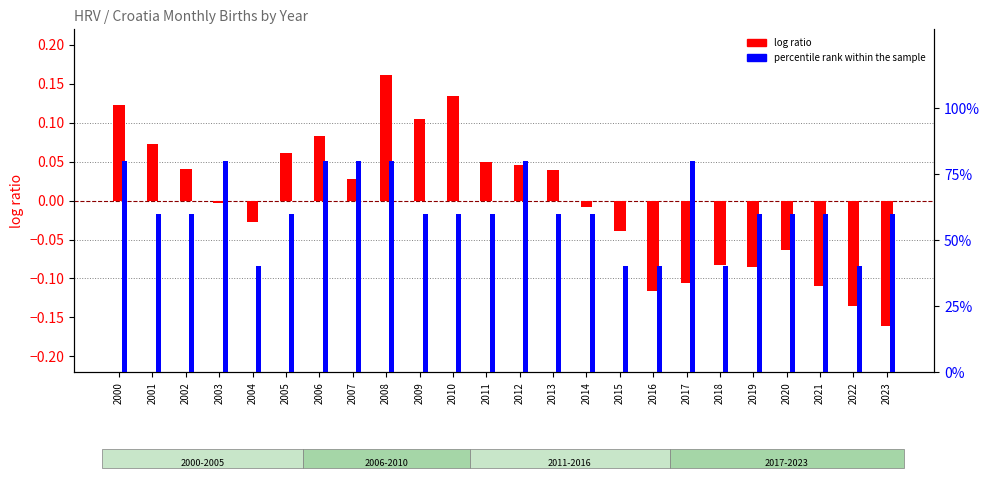

True or false: log ratio has a value of 0.1 at 2006.

True